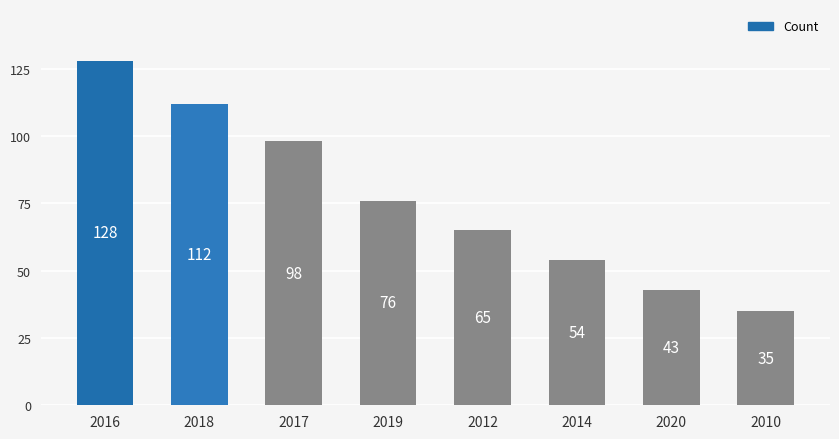

Does the chart contain stacked bars?

No